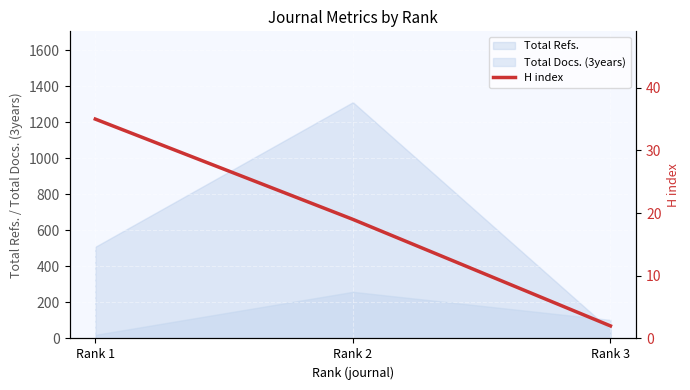

Which label corresponds to the smallest value in the chart?

Rank 3